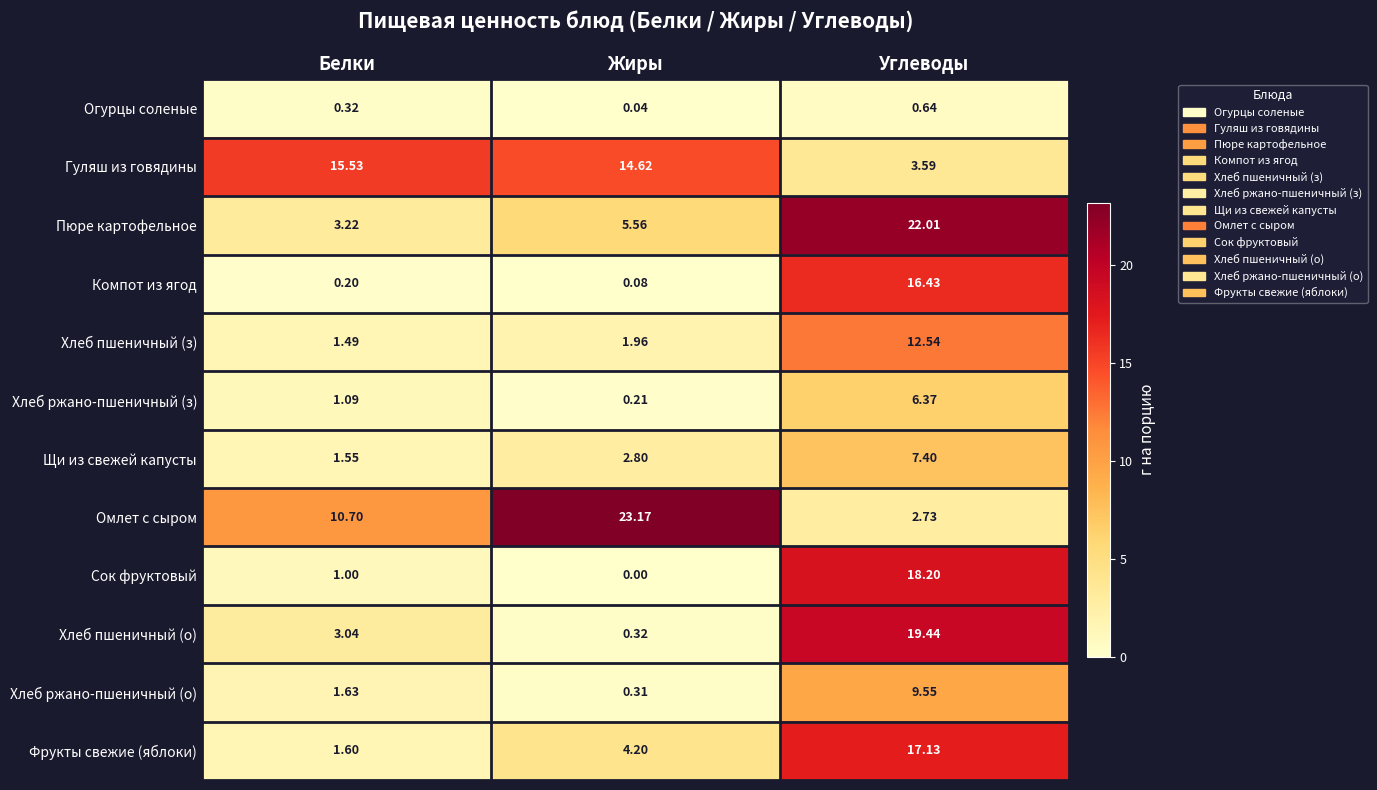

Rank the series at Углеводы from highest to lowest value.

Пюре картофельное, Хлеб пшеничный (о), Сок фруктовый, Фрукты свежие (яблоки), Компот из ягод, Хлеб пшеничный (з), Хлеб ржано-пшеничный (о), Щи из свежей капусты, Хлеб ржано-пшеничный (з), Гуляш из говядины, Омлет с сыром, Огурцы соленые